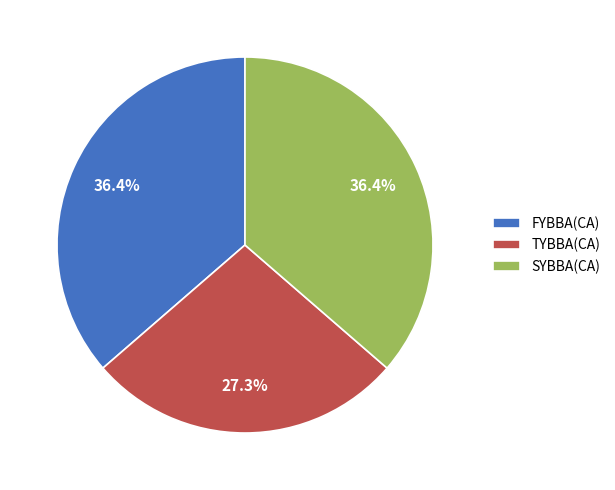

Do TYBBA(CA) and SYBBA(CA) together represent more than half of the pie?

Yes